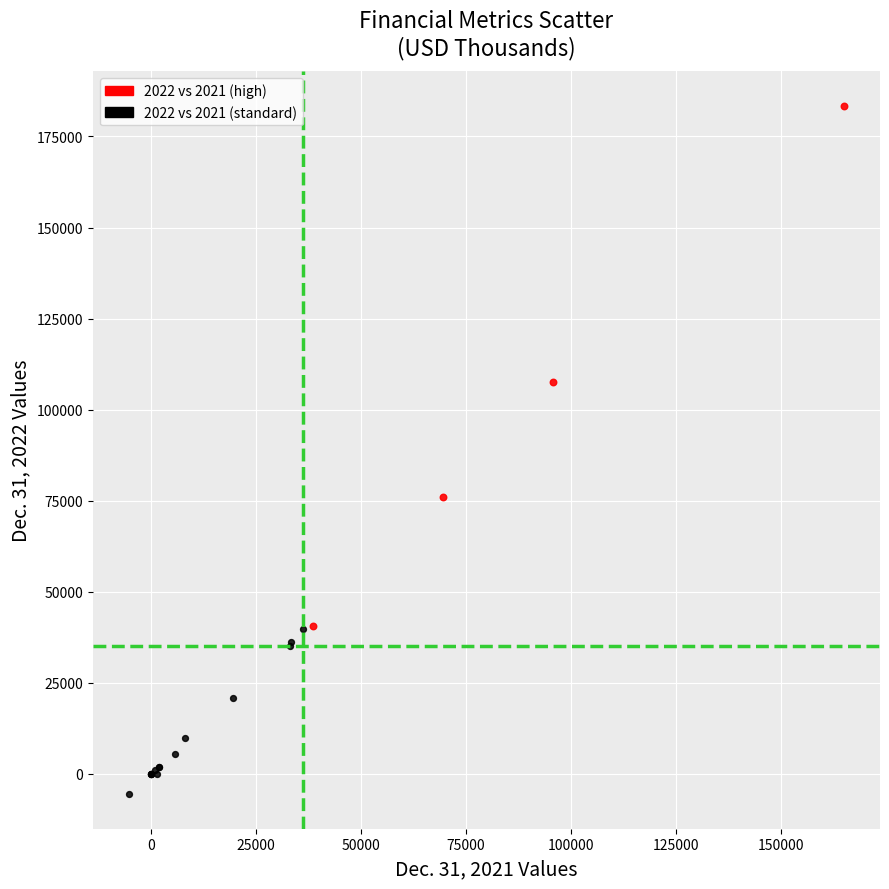

Which series contains the highest Y value?

2022 vs 2021 (high)